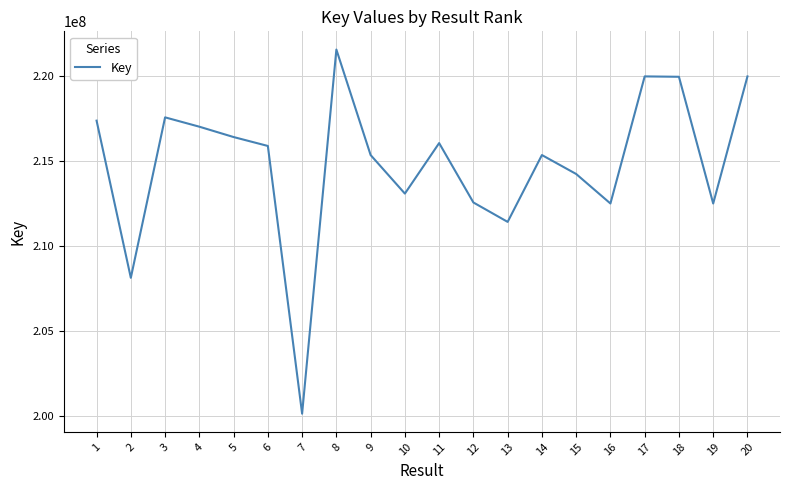

What is the change in value from 7 to 14?

+15171419